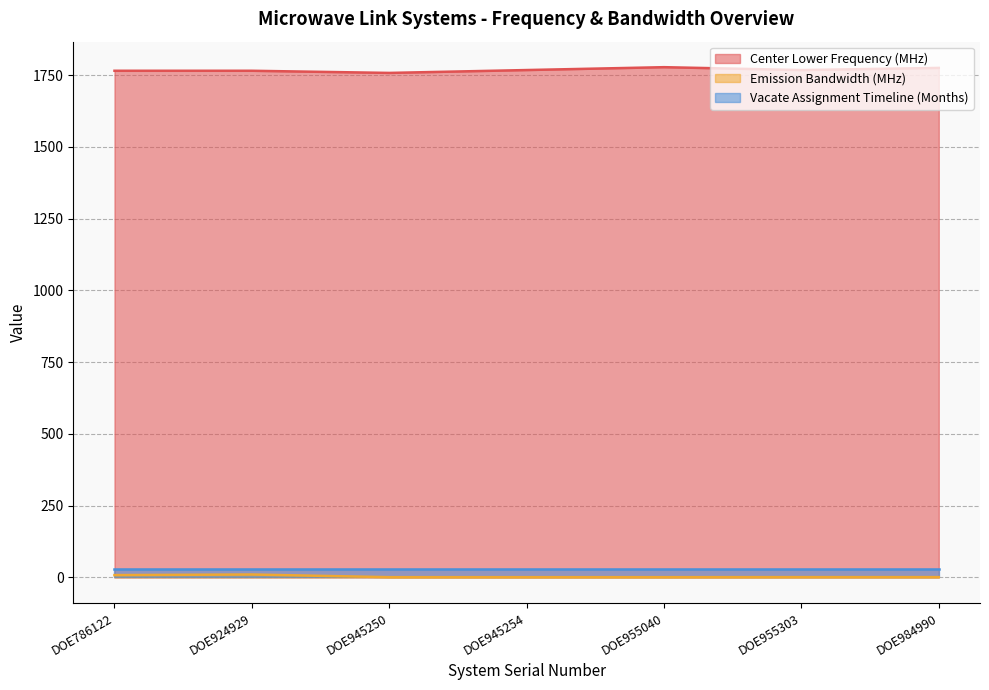

Does the chart have visible grid lines?

Yes